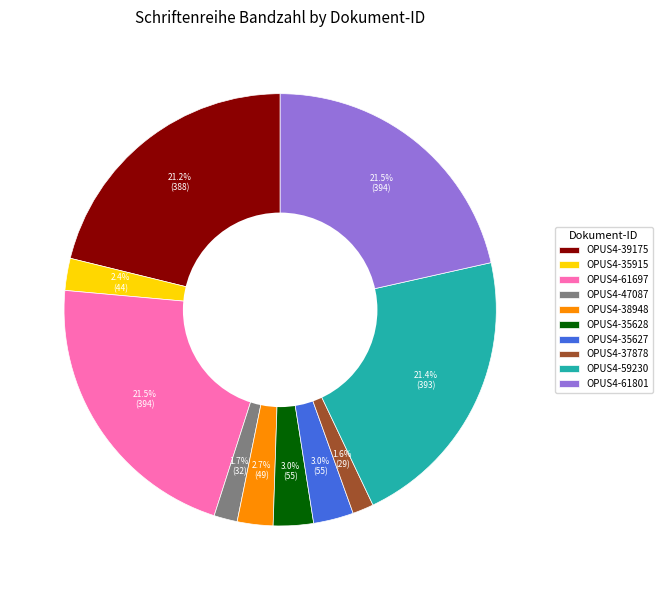

Between OPUS4-37878 and OPUS4-38948, which is larger?

OPUS4-38948